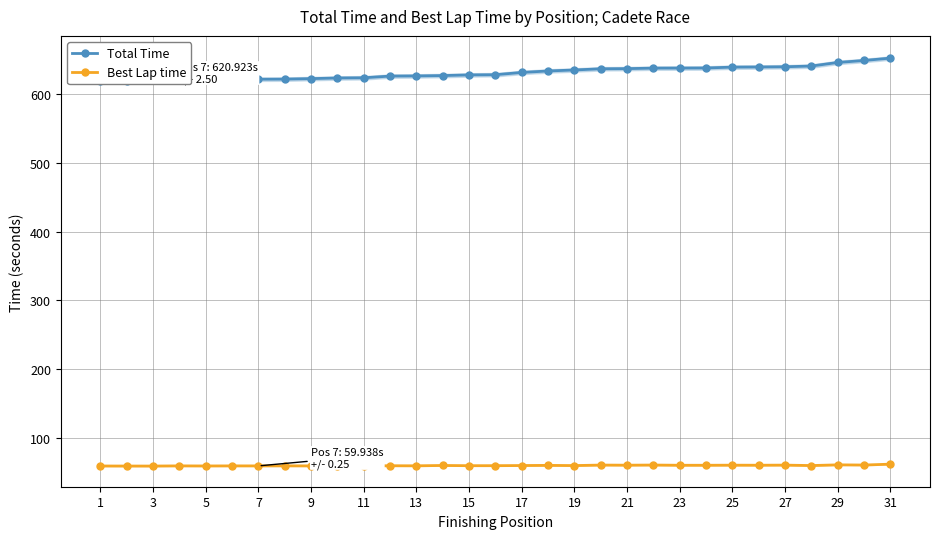

What is the value of the Best Lap time point at the 5th from the left?

59.9